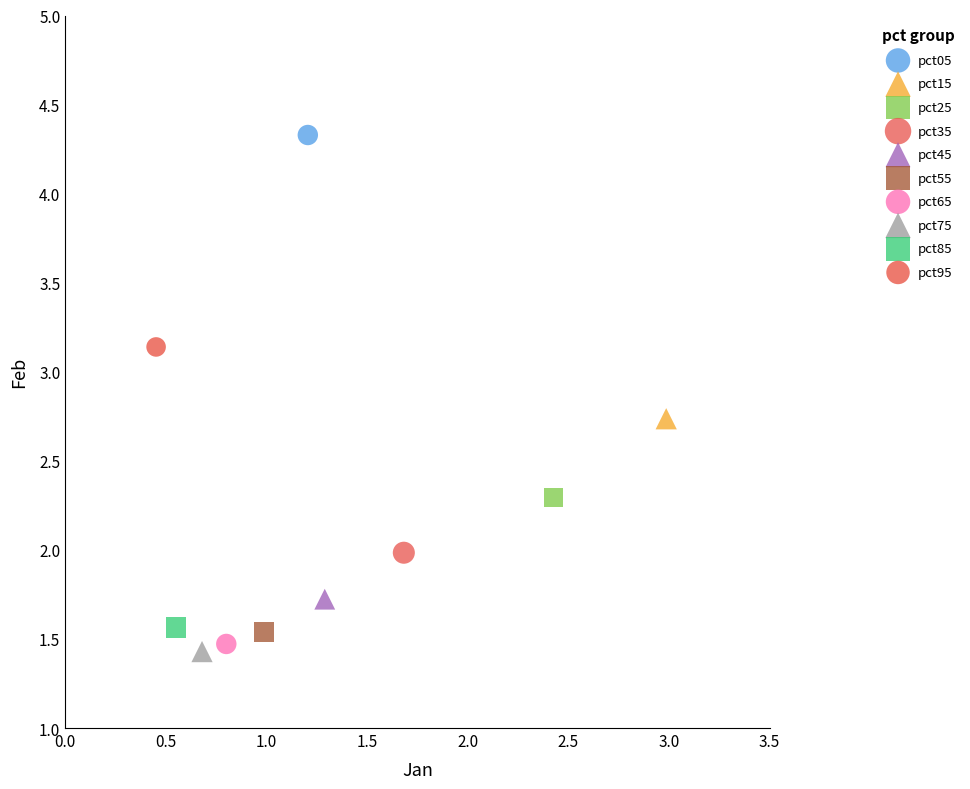

What are all the series names shown in the legend?

pct05, pct15, pct25, pct35, pct45, pct55, pct65, pct75, pct85, pct95